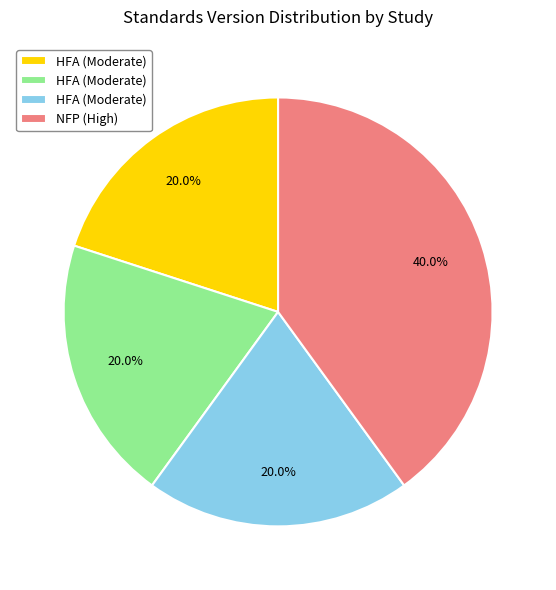

How many slices are in this pie chart?

4